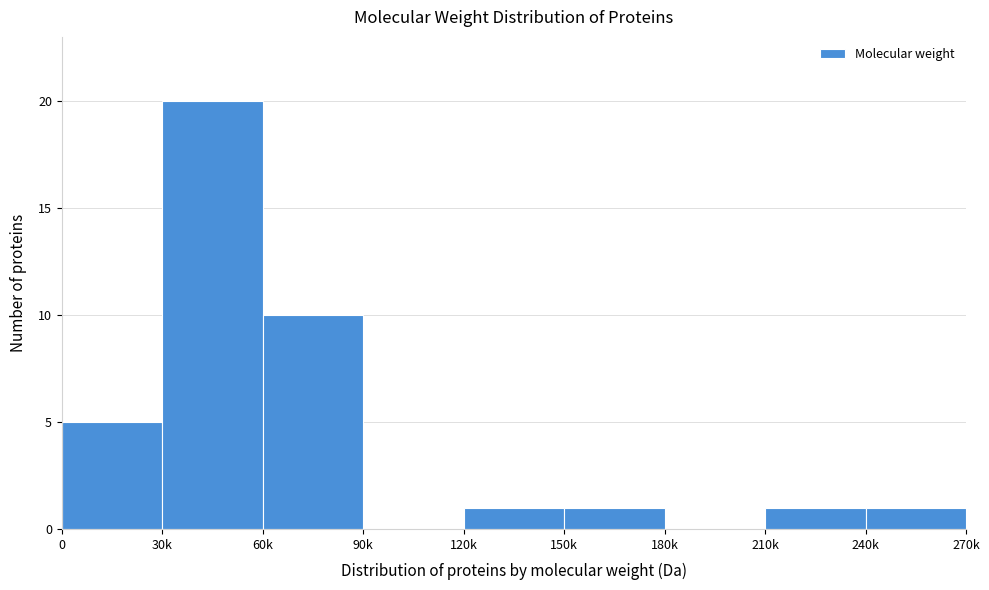

Reading right to left, extract all data points from this chart.

240k=1	210k=1	180k=0	150k=1	120k=1	90k=0	60k=10	30k=20	0=5